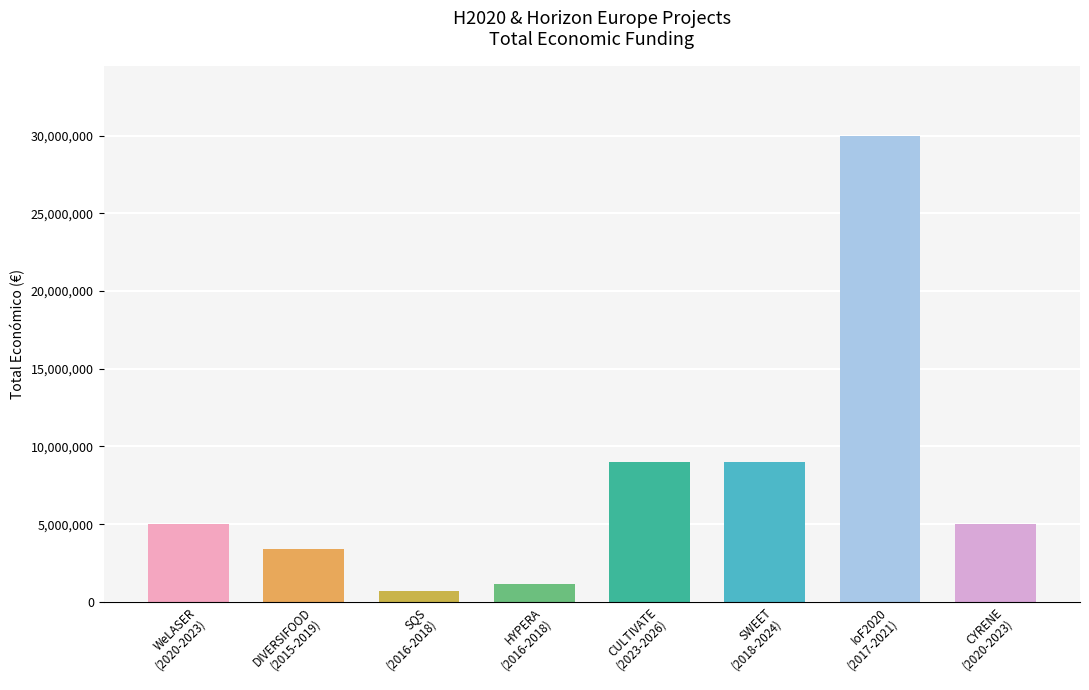

The chart shows a value of 5063249 at DIVERSIFOOD
(2015-2019). True or false?

False